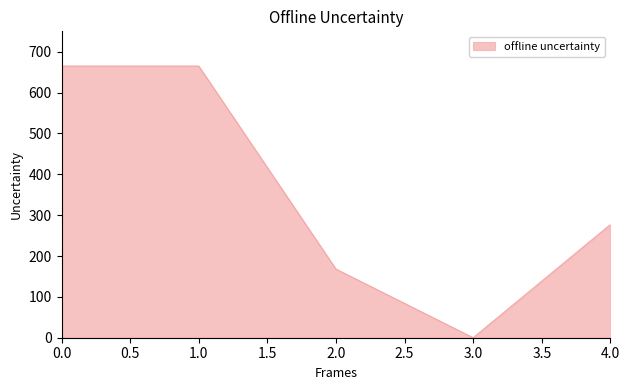

What is the change in value from 2.0 to 3.0?

-168